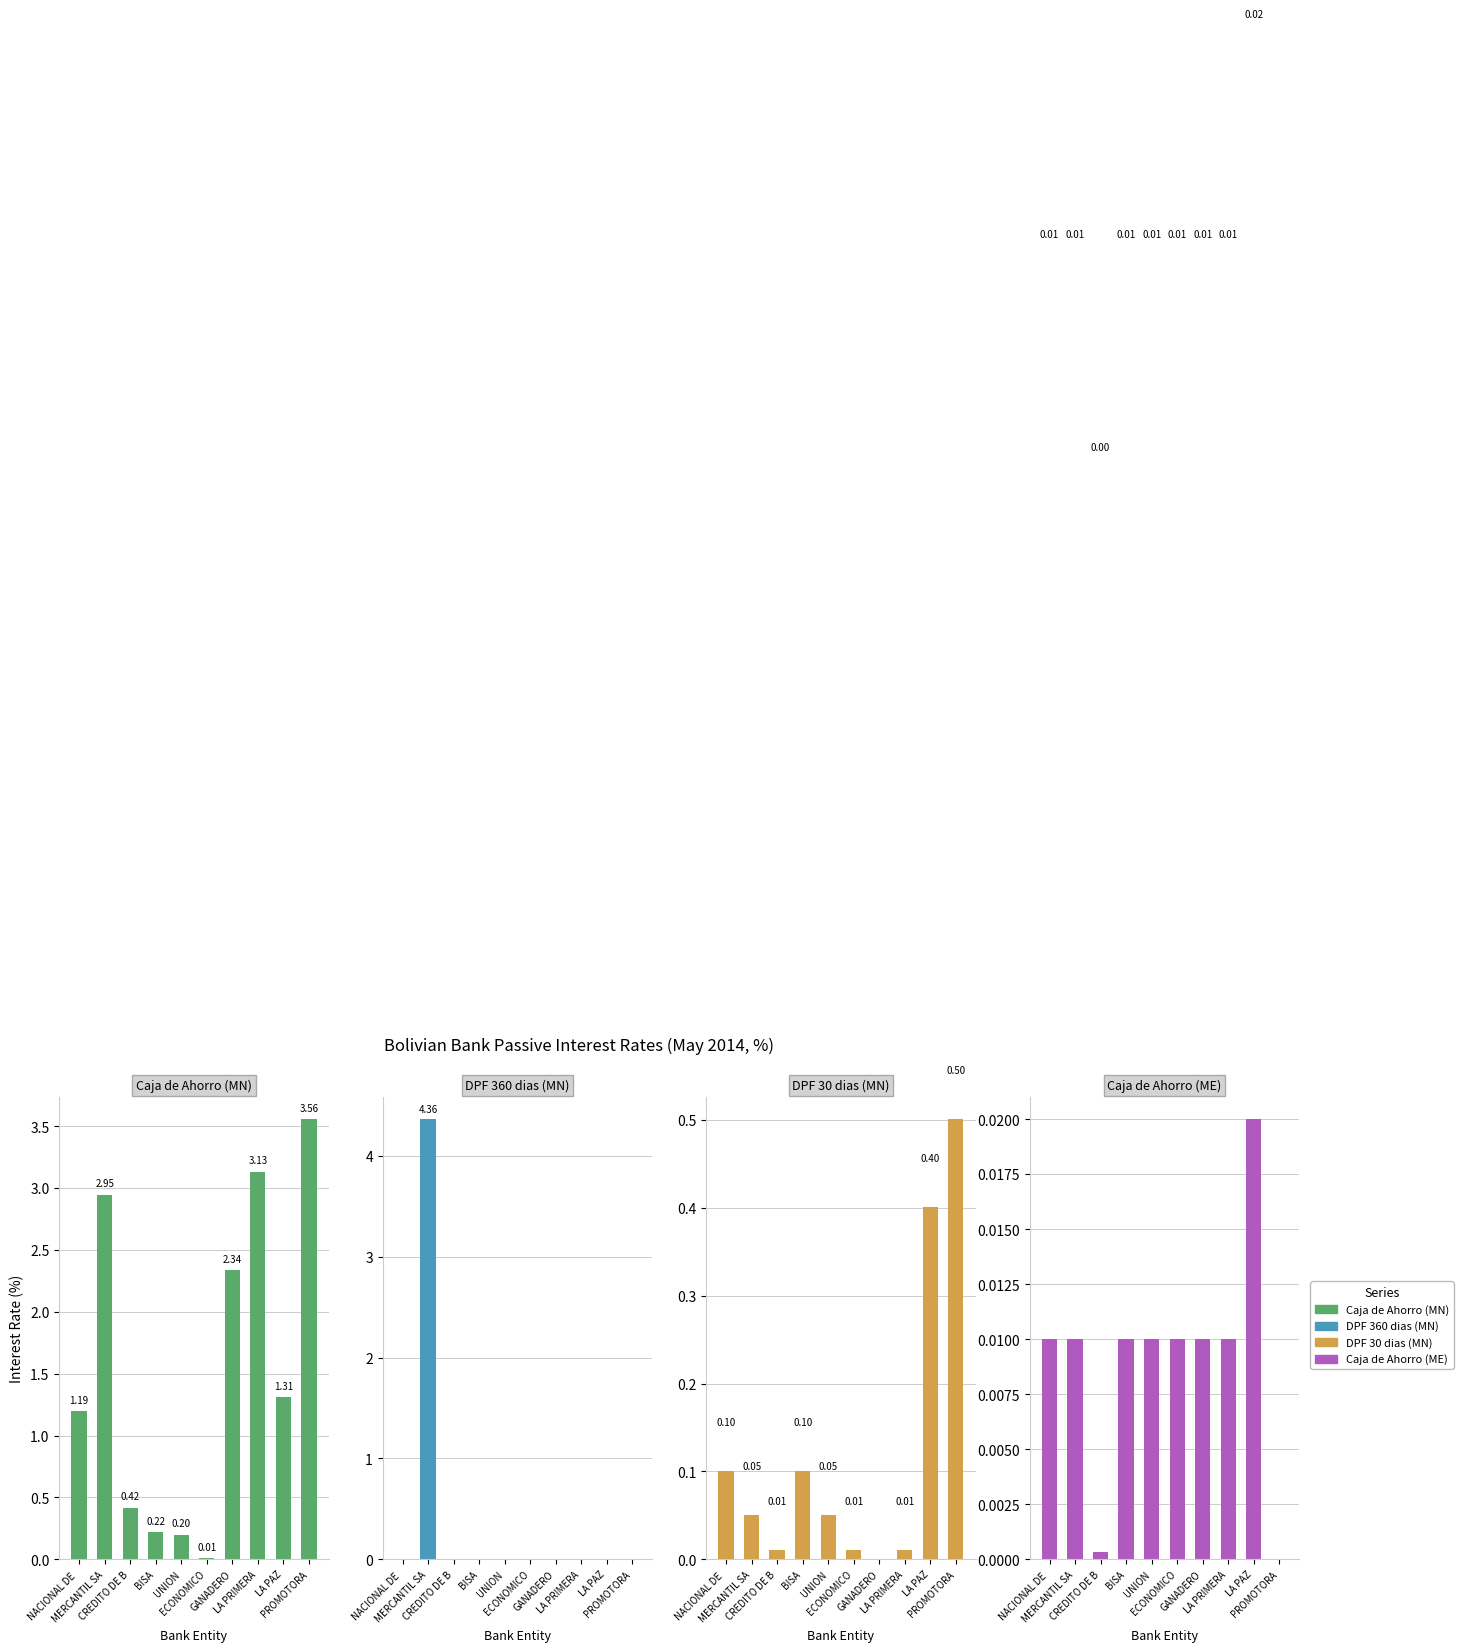

Which series has the largest total across all categories?

Caja de Ahorro (MN)